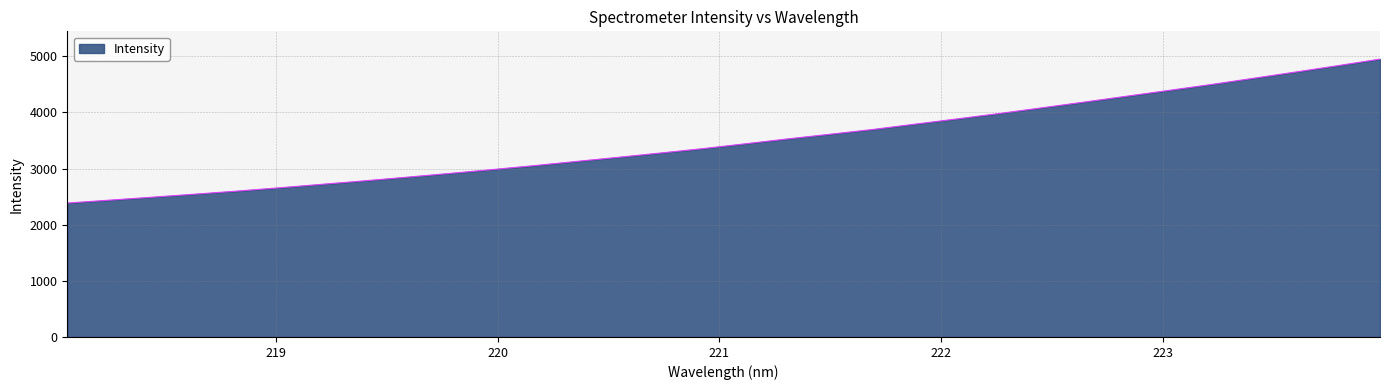

What is the minimum value shown in the chart?

2385.6